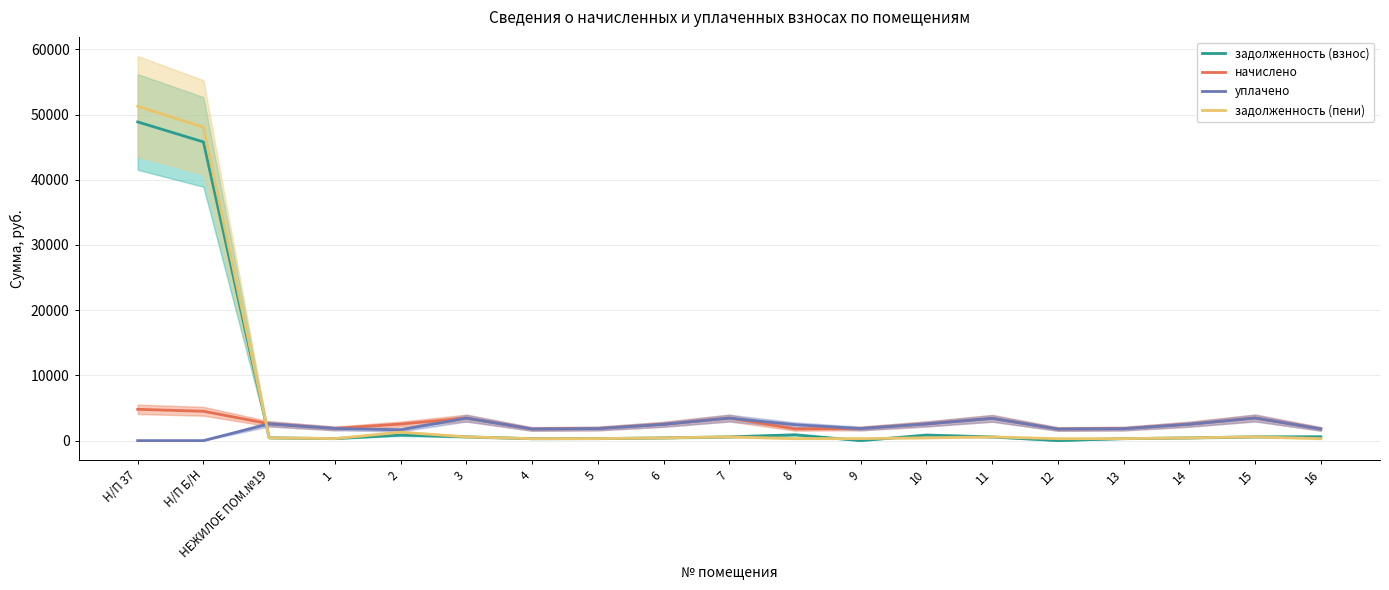

At which category is the sum across all series the highest?

Н/П 37